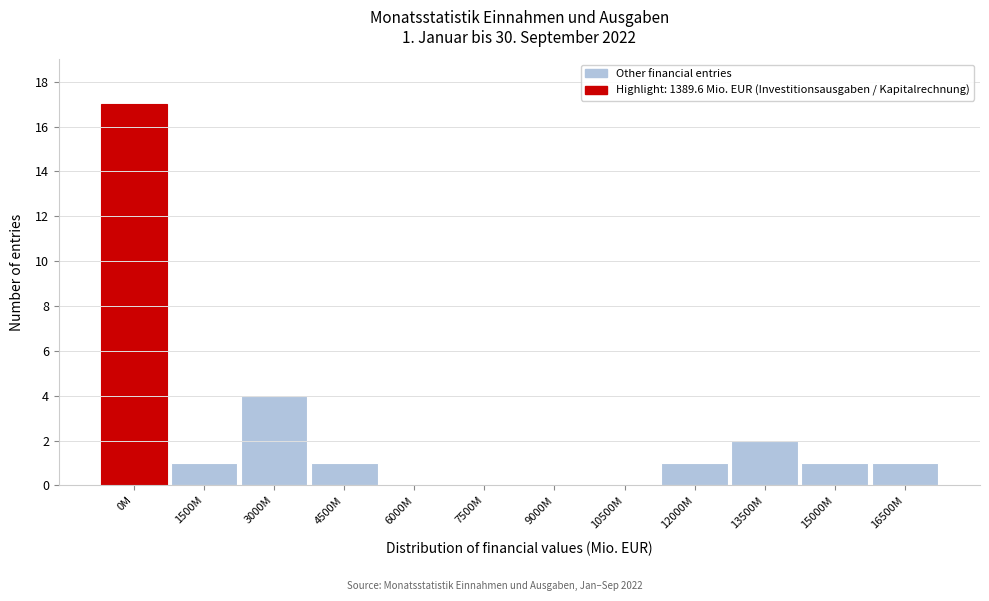

Reading left to right, transcribe all the data shown in this chart.

0M=17	1500M=1	3000M=4	4500M=1	6000M=0	7500M=0	9000M=0	10500M=0	12000M=1	13500M=2	15000M=1	16500M=1